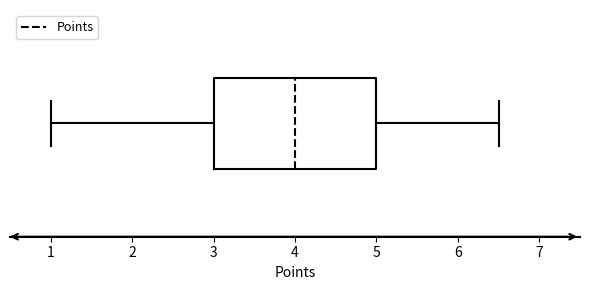

Read this box plot against the x-axis: the position of the median line, the range covered by the box, and the ends of both whiskers. The values are not printed on the chart, so give them approximately, as read against the axis.

median 4.0, box 3.0 to 5.0, whiskers 1.0 to 6.5